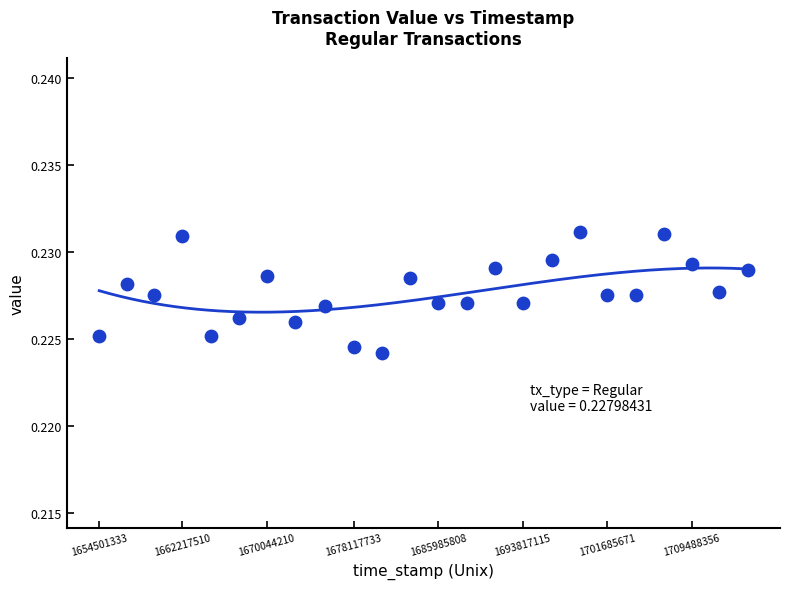

What is the range of X values (max minus min)?

60191014.0